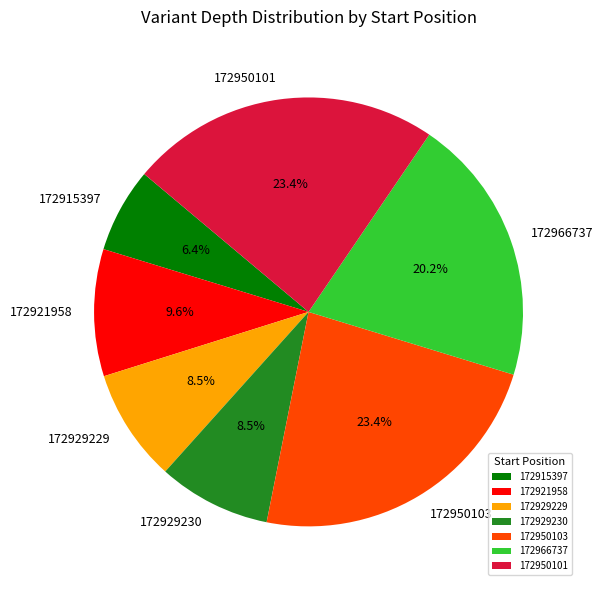

Which slice is the smallest?

172915397